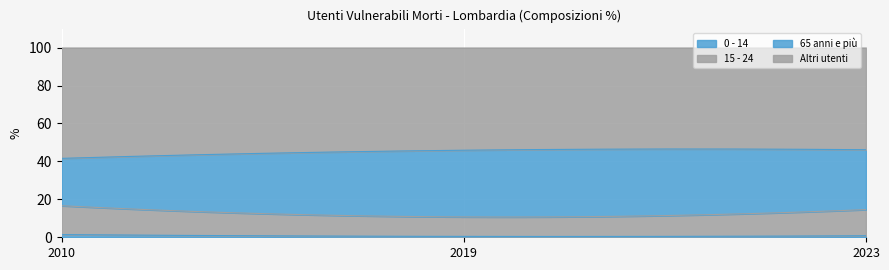

At which label is 65 anni e più closest to 30?

2023